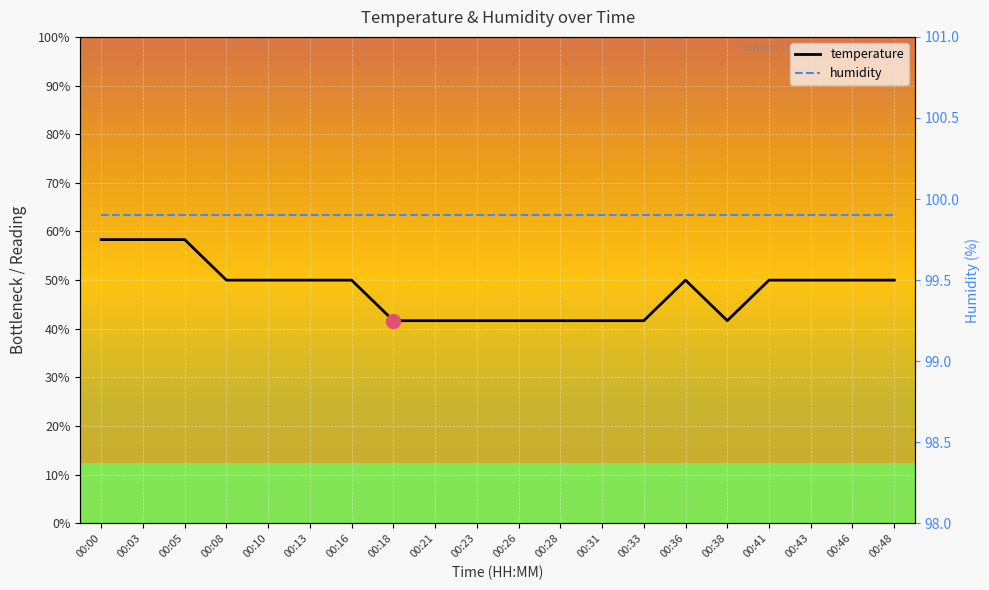

Which series has the largest total across all categories?

humidity